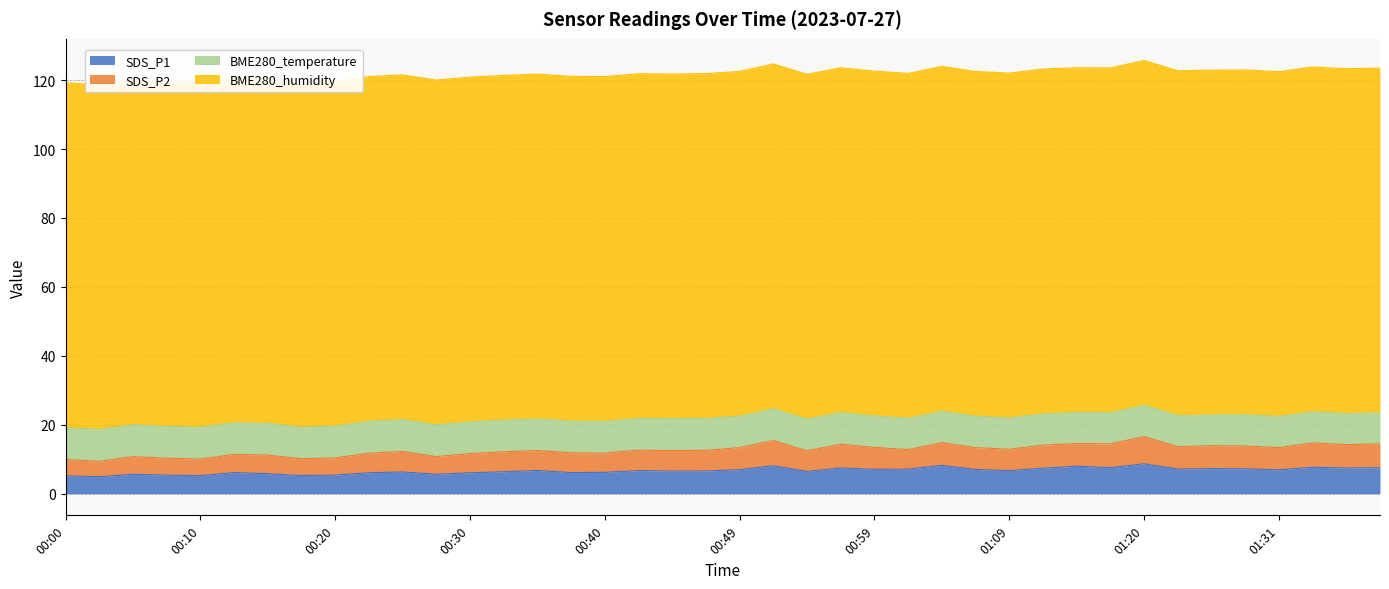

What is the maximum value for SDS_P1?

8.7